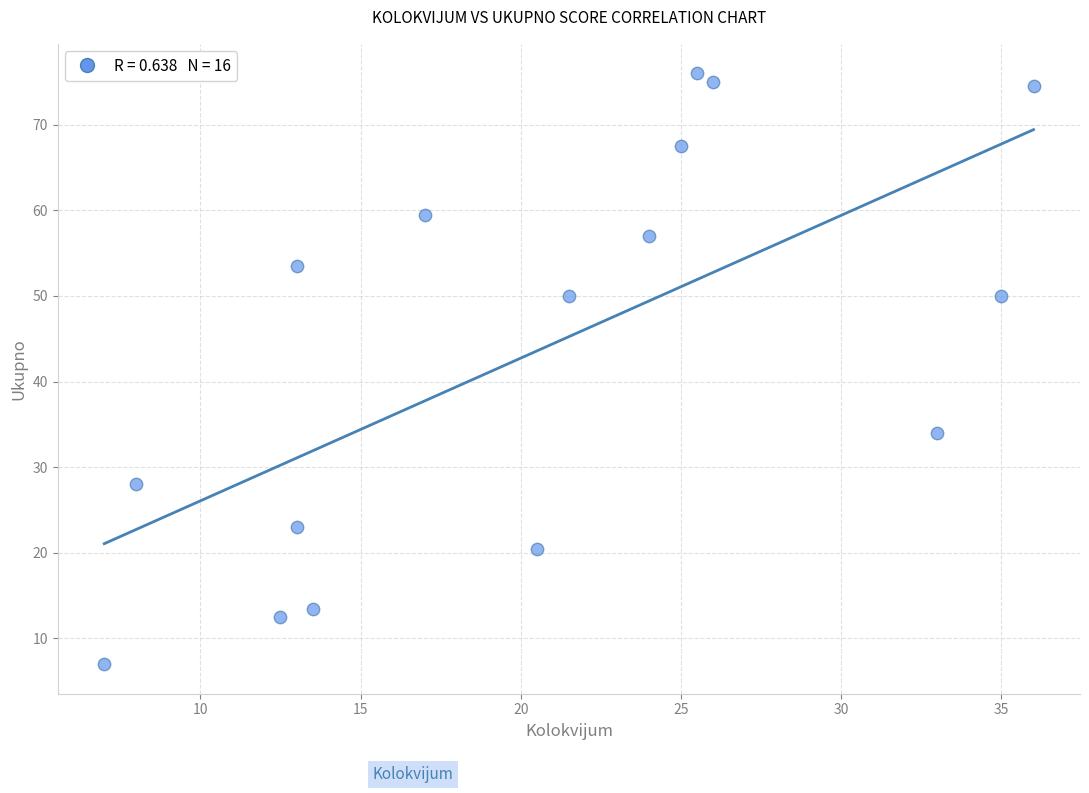

What Y value in the scatter plot is closest to 41?

34.0